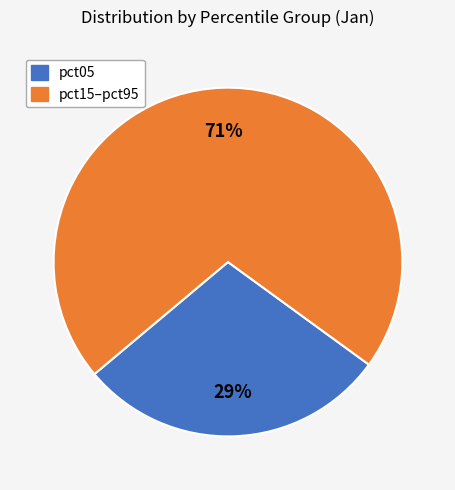

Is there a majority slice in this chart?

Yes